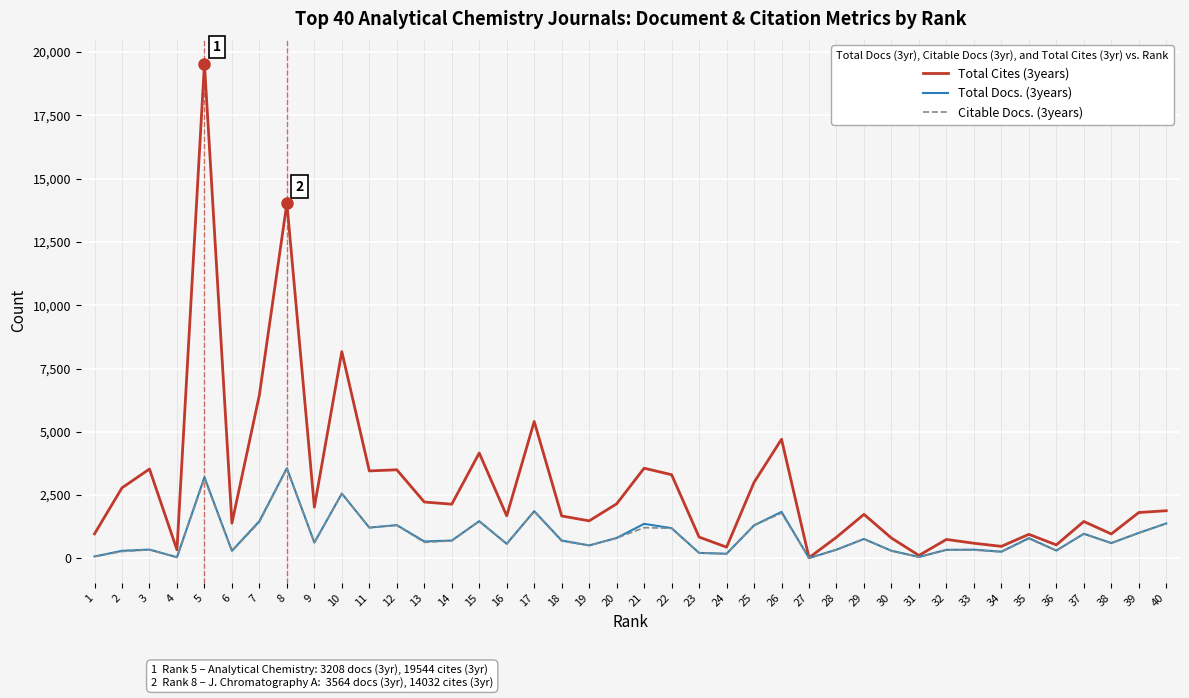

What is the average value of the Total Docs. (3years) series?

900